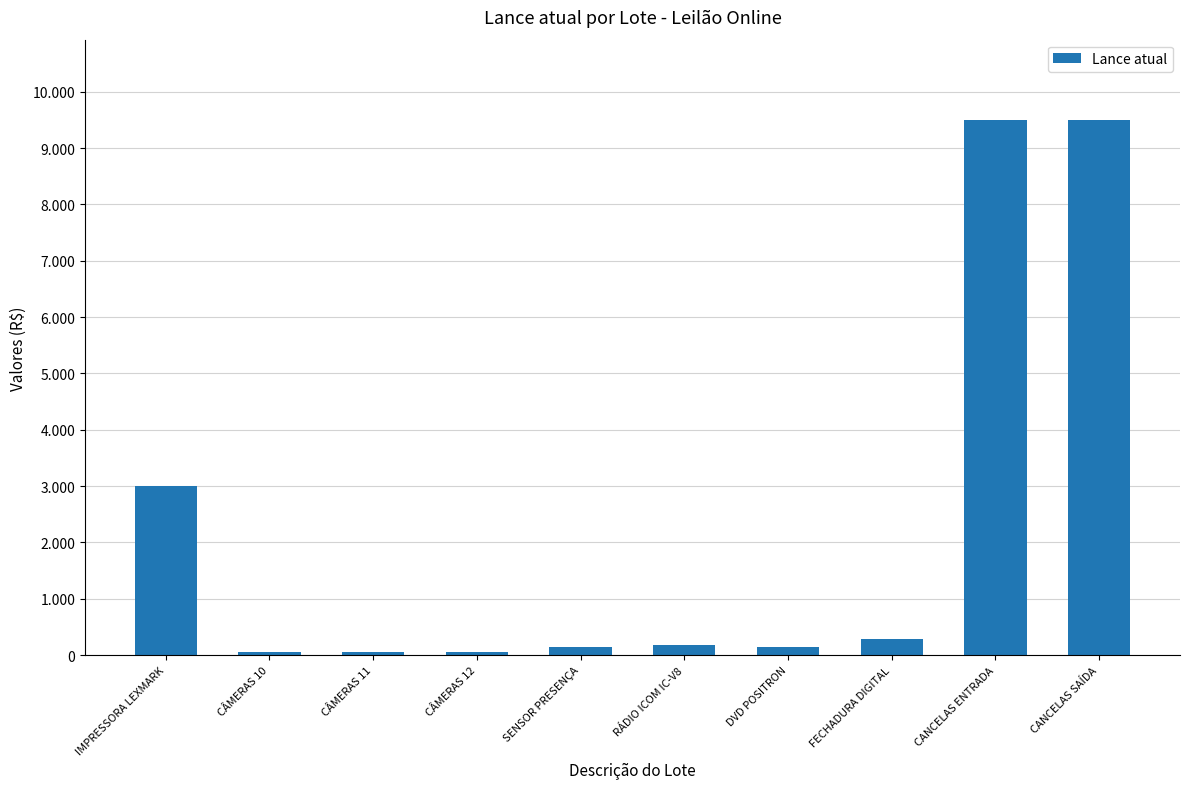

Does the chart contain any negative values?

No